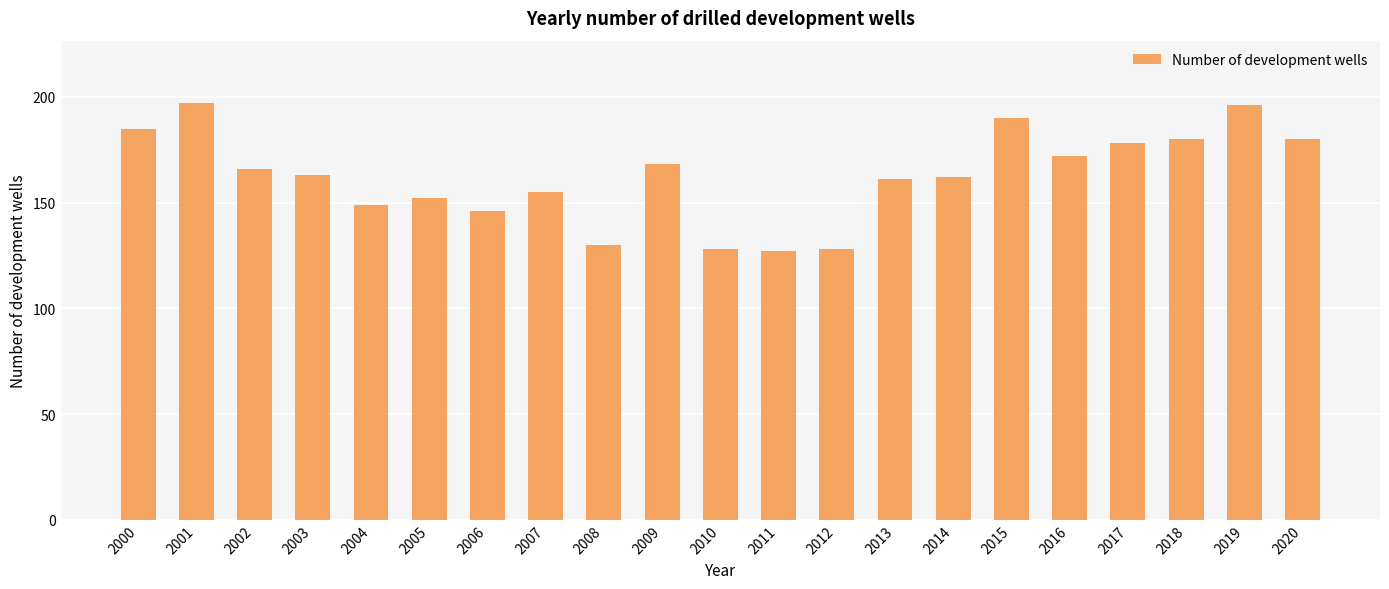

The value at 2014 is 162. True or false?

True